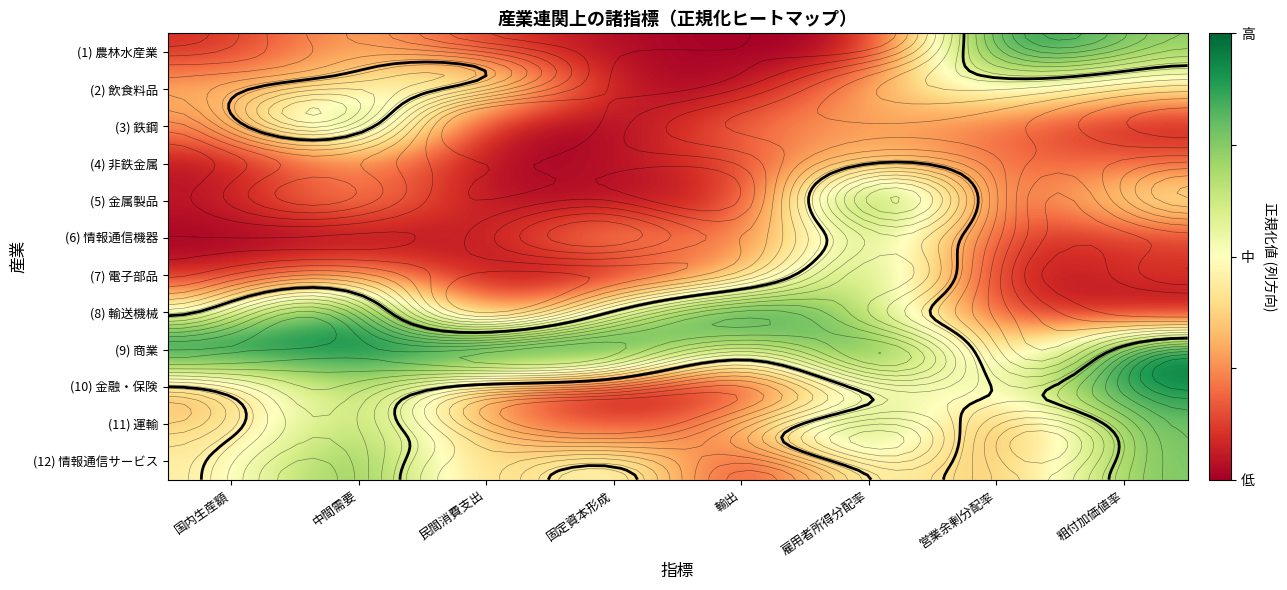

At how many categories does at least one series exceed 0?

8